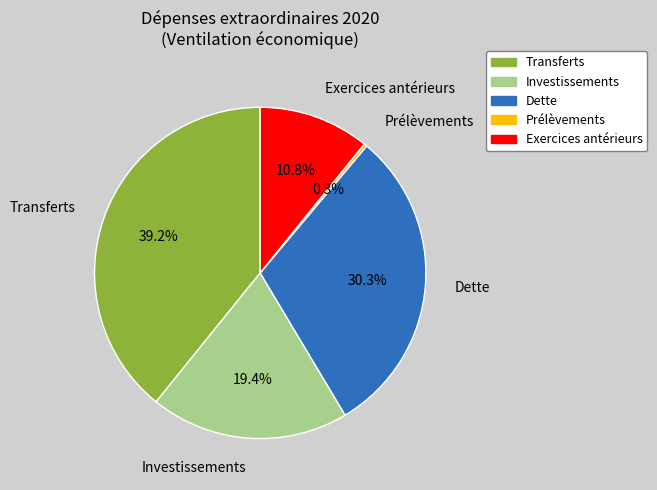

To the nearest percent, what percentage of the pie is Exercices antérieurs?

11%